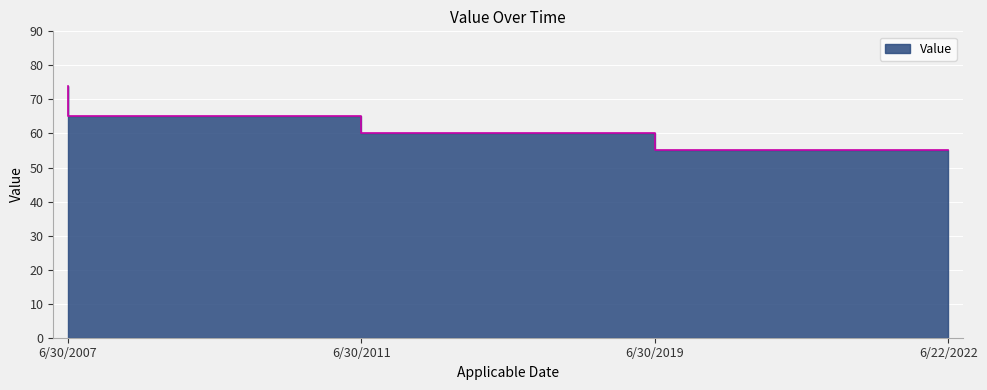

What is the approximate value at 6/22/2022, to the nearest 10?

60